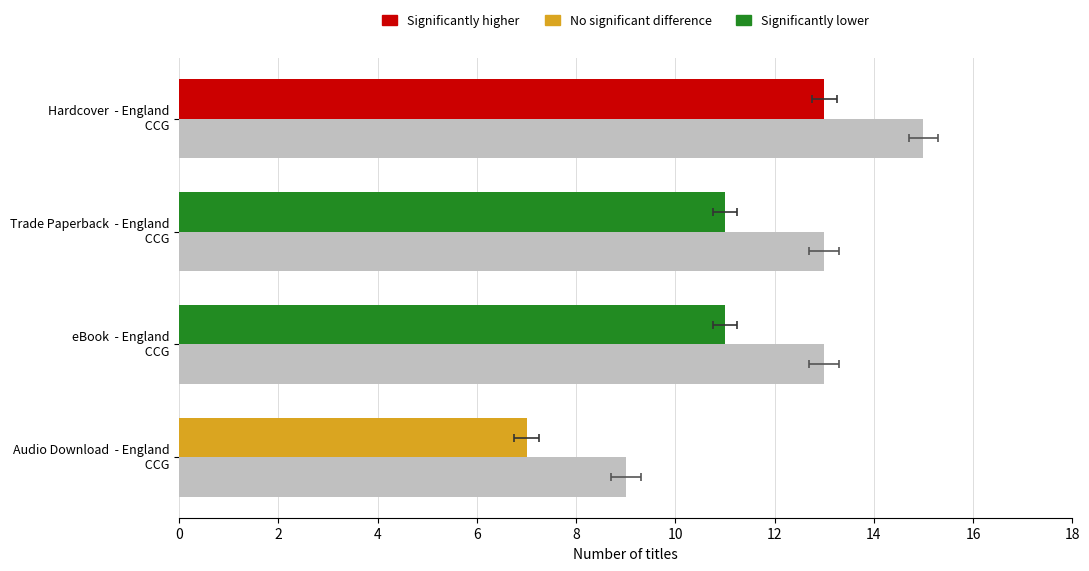

How many groups of bars are there?

4